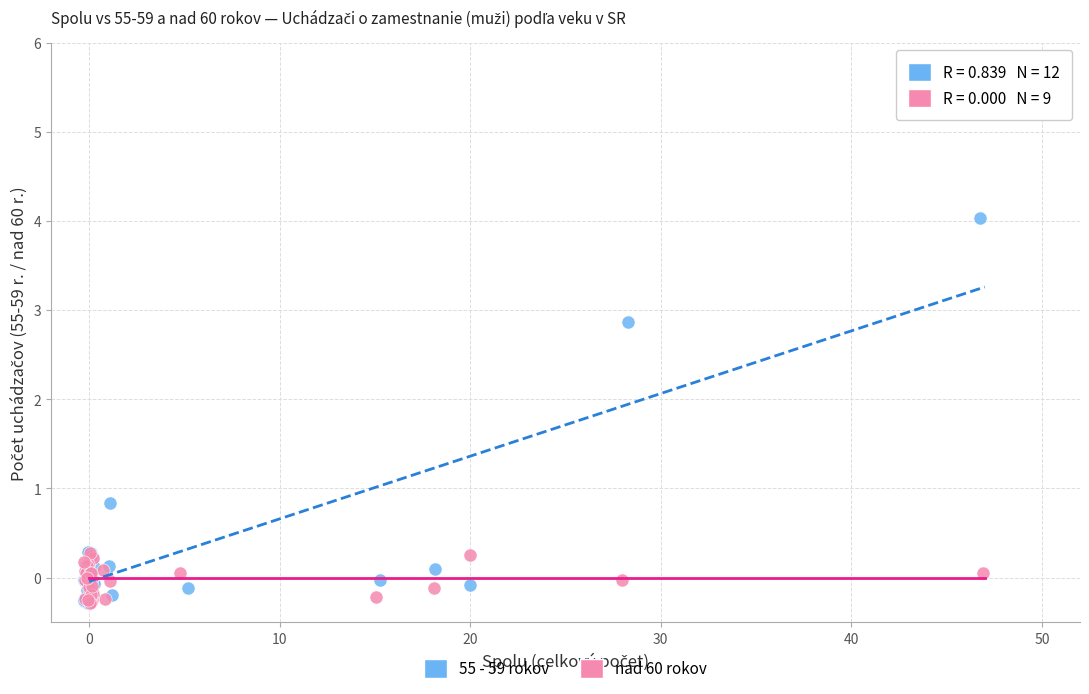

Which series contains the highest Y value?

55 - 59 rokov